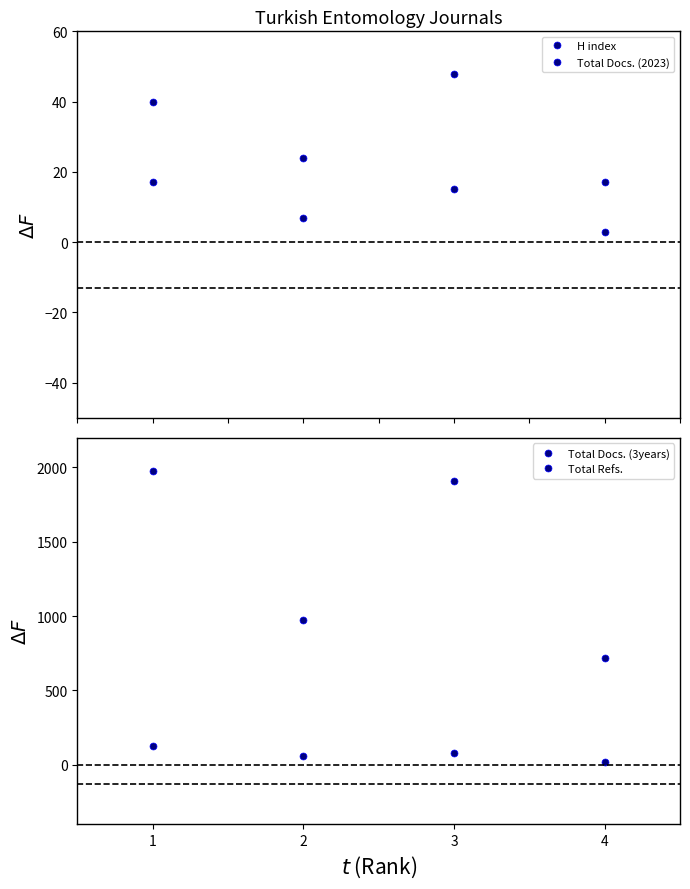

Which label corresponds to the largest value in the chart?

1